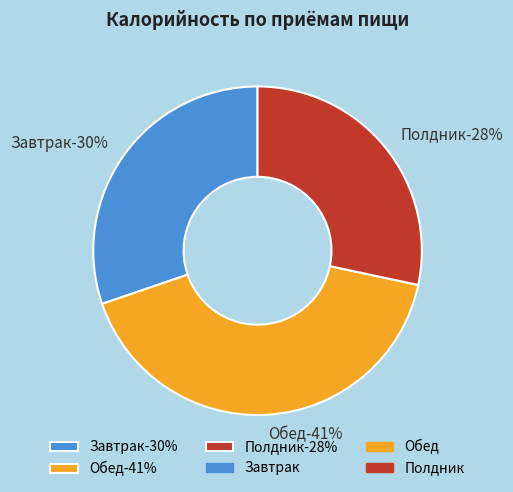

Is Завтрак the majority of the pie?

No